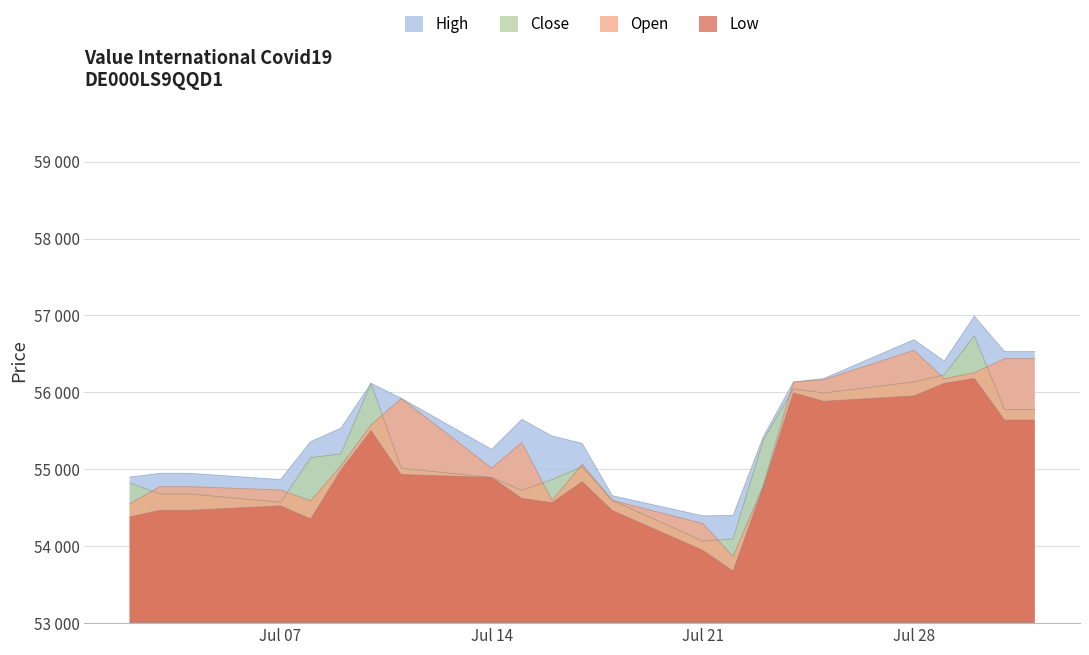

True or false: Close and Open cross at least once.

True